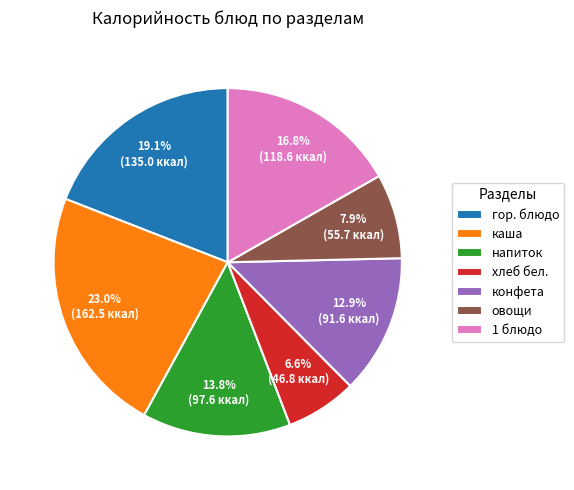

Approximately how many times larger is the value at гор. блюдо compared to конфета?

1.5